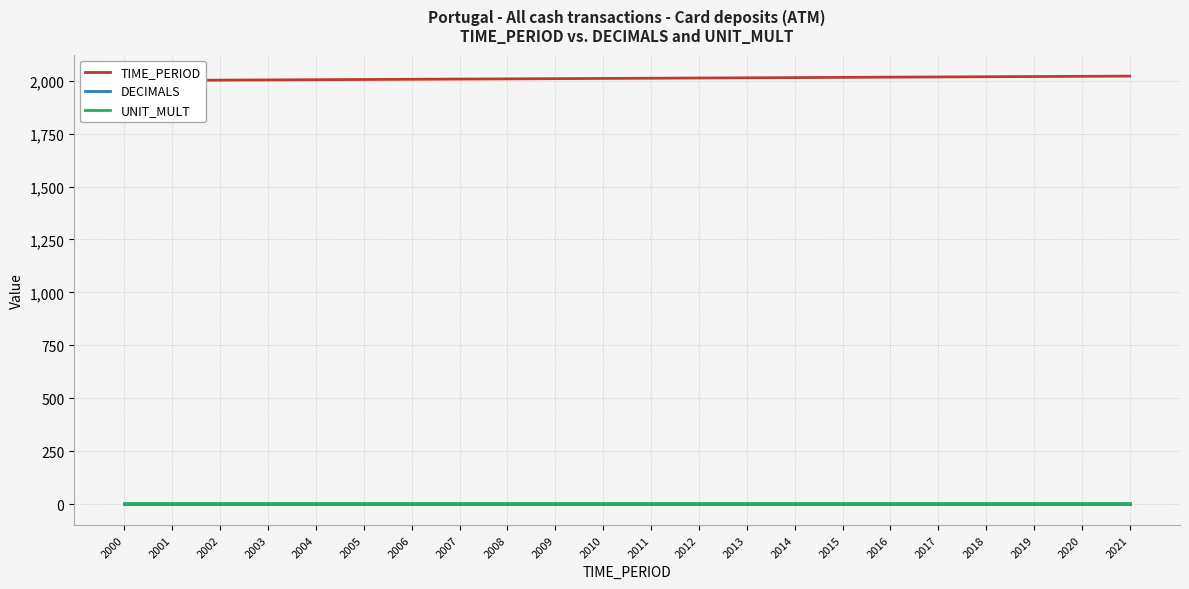

Reading right to left, transcribe all the data shown in this chart.

TIME_PERIOD: 2021	2020	2019	2018	2017	2016	2015	2014	2013	2012	2011	2010	2009	2008	2007	2006	2005	2004	2003	2002	2001	2000
DECIMALS: 3	3	3	3	3	3	3	3	3	3	3	3	3	3	3	3	3	3	3	3	3	3
UNIT_MULT: 6	6	6	6	6	6	6	6	6	6	6	6	6	6	6	6	6	6	6	6	6	6